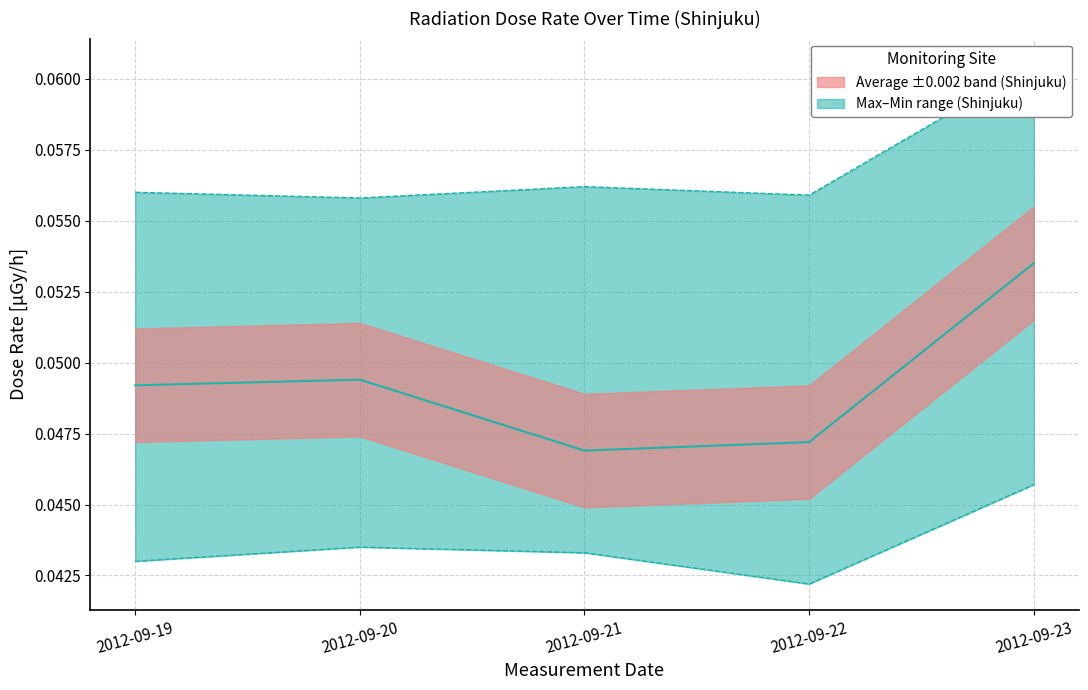

List the labels in order of value, smallest first.

2012-09-21, 2012-09-22, 2012-09-19, 2012-09-20, 2012-09-23